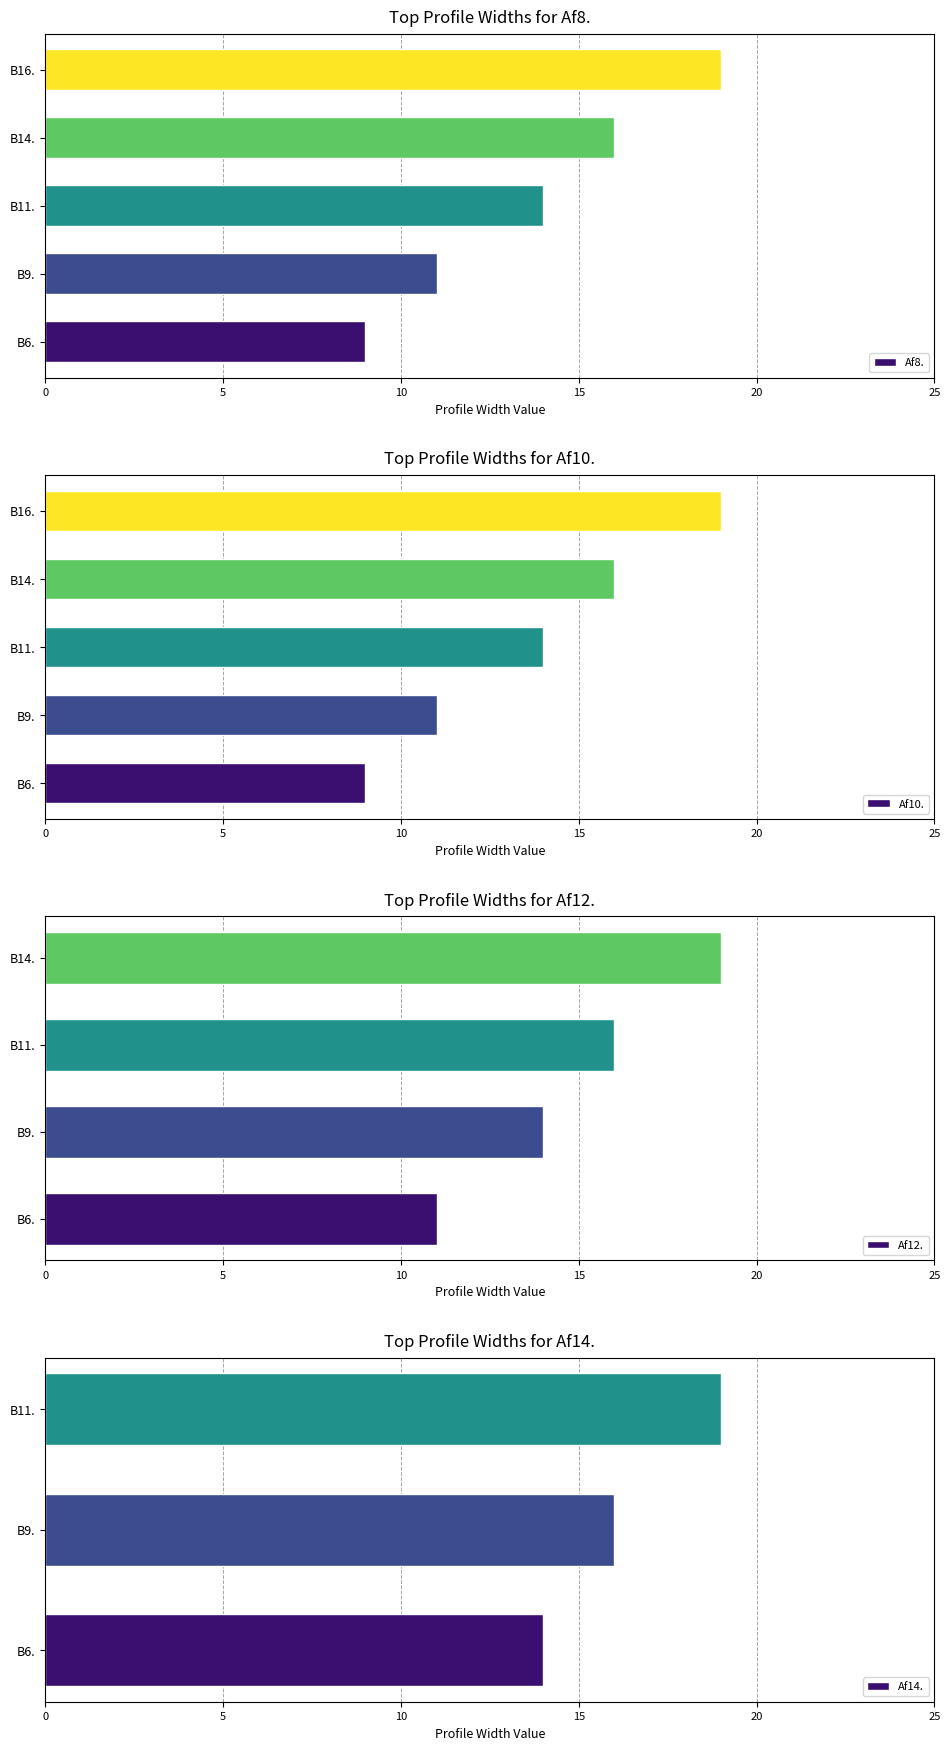

Is the value of Af10. at B9. greater than the value of Af8. at B9.?

No